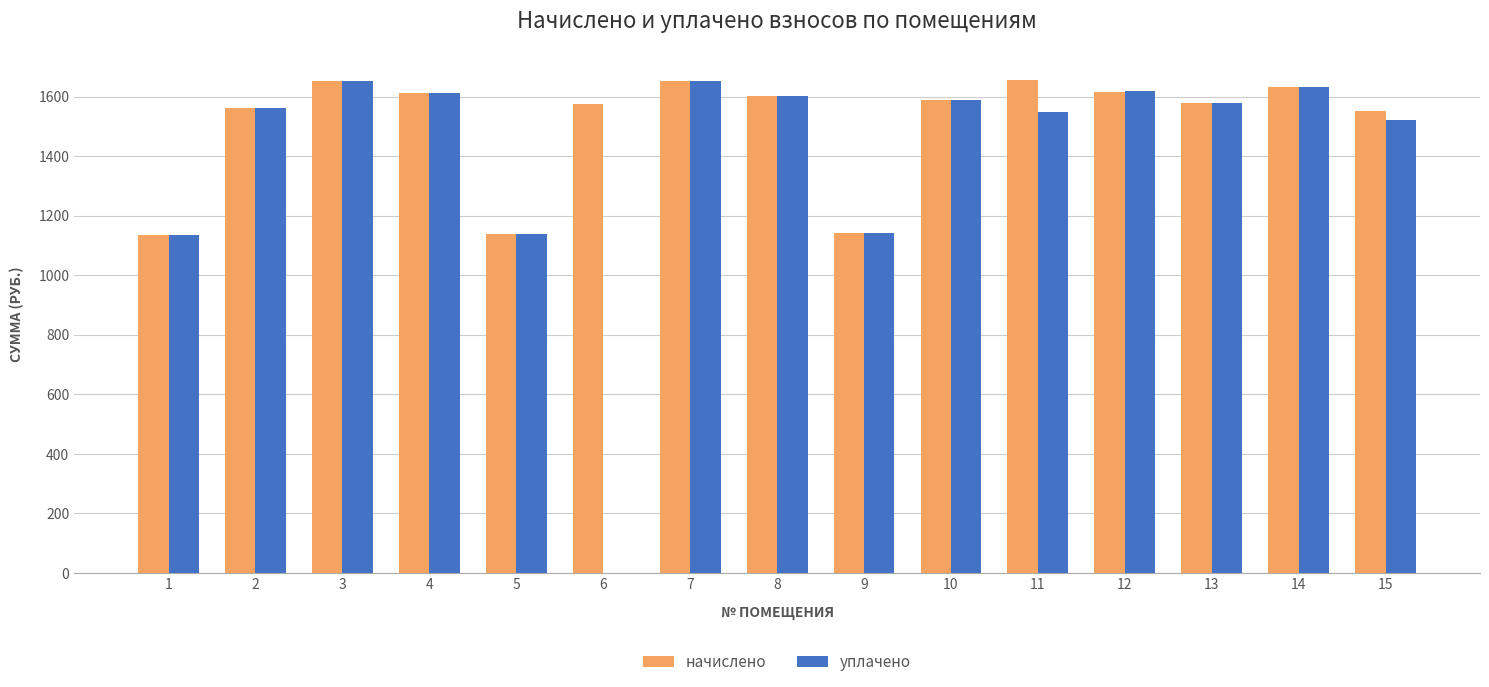

How many categories are shown in the chart?

15